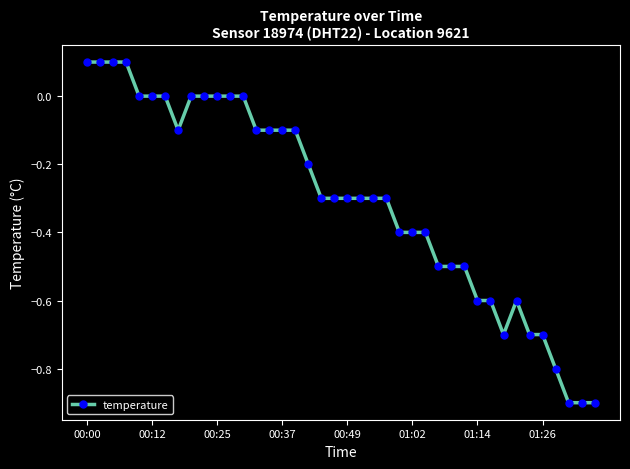

What is the difference between the maximum and minimum values?

1.0